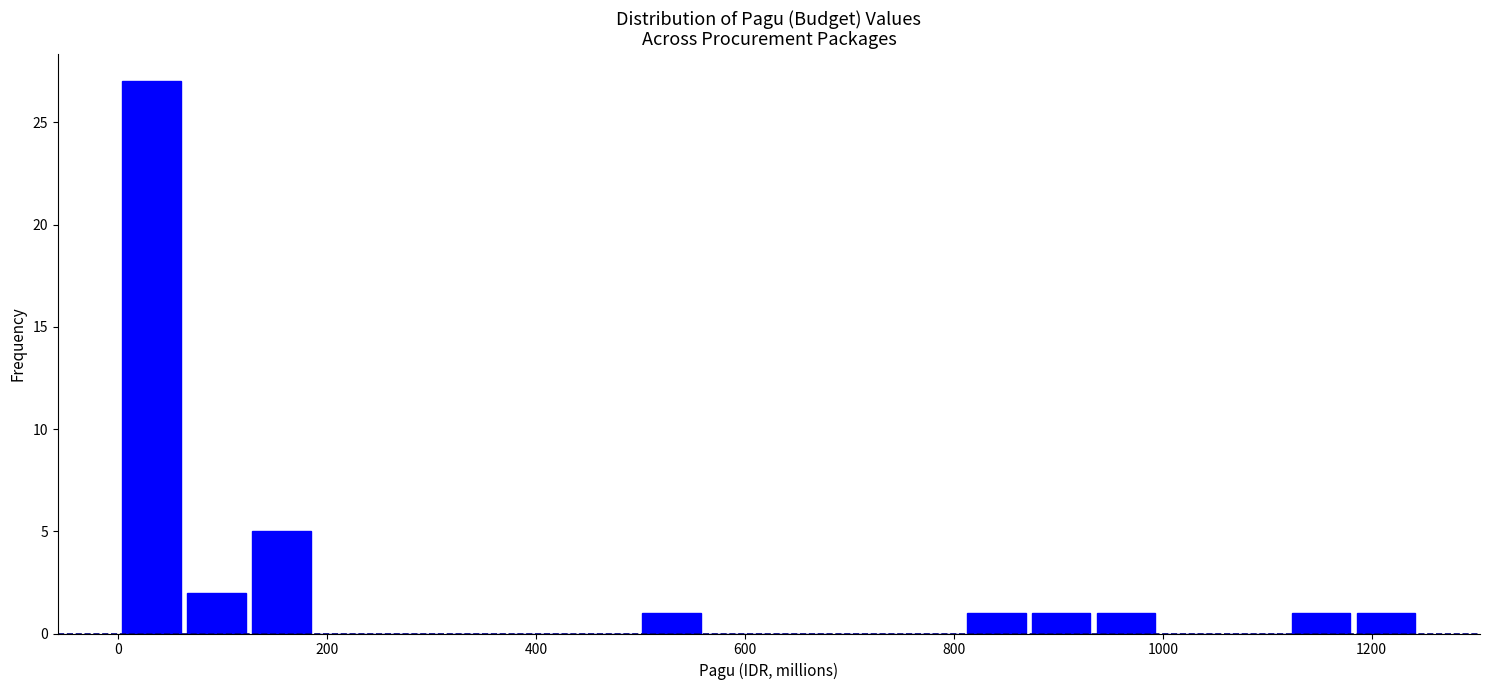

Read against the x-axis, roughly where is the centre of the tallest bar?

40